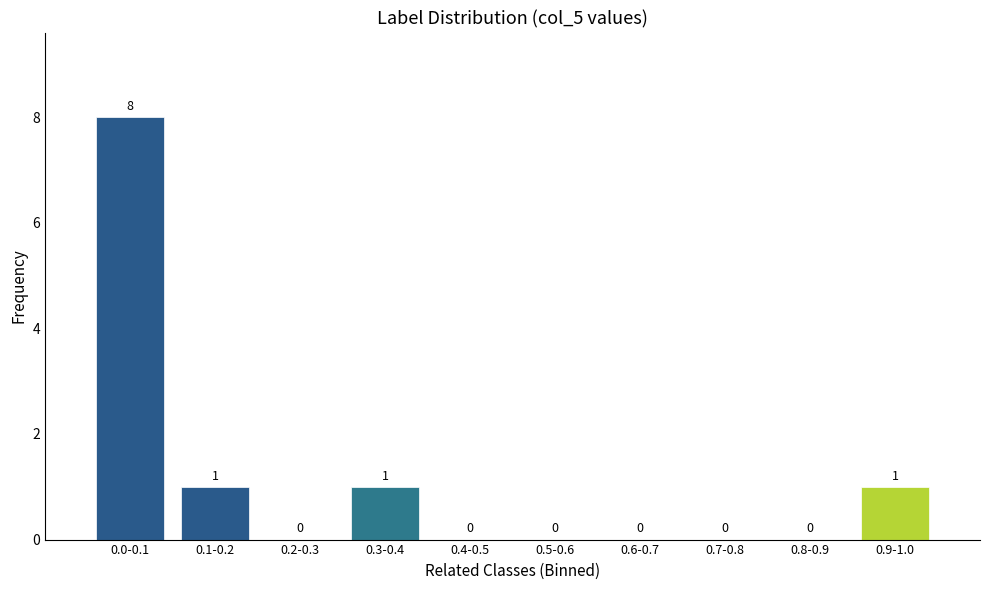

Reading right to left, transcribe all the data shown in this chart.

0.9-1.0=1	0.8-0.9=0	0.7-0.8=0	0.6-0.7=0	0.5-0.6=0	0.4-0.5=0	0.3-0.4=1	0.2-0.3=0	0.1-0.2=1	0.0-0.1=8